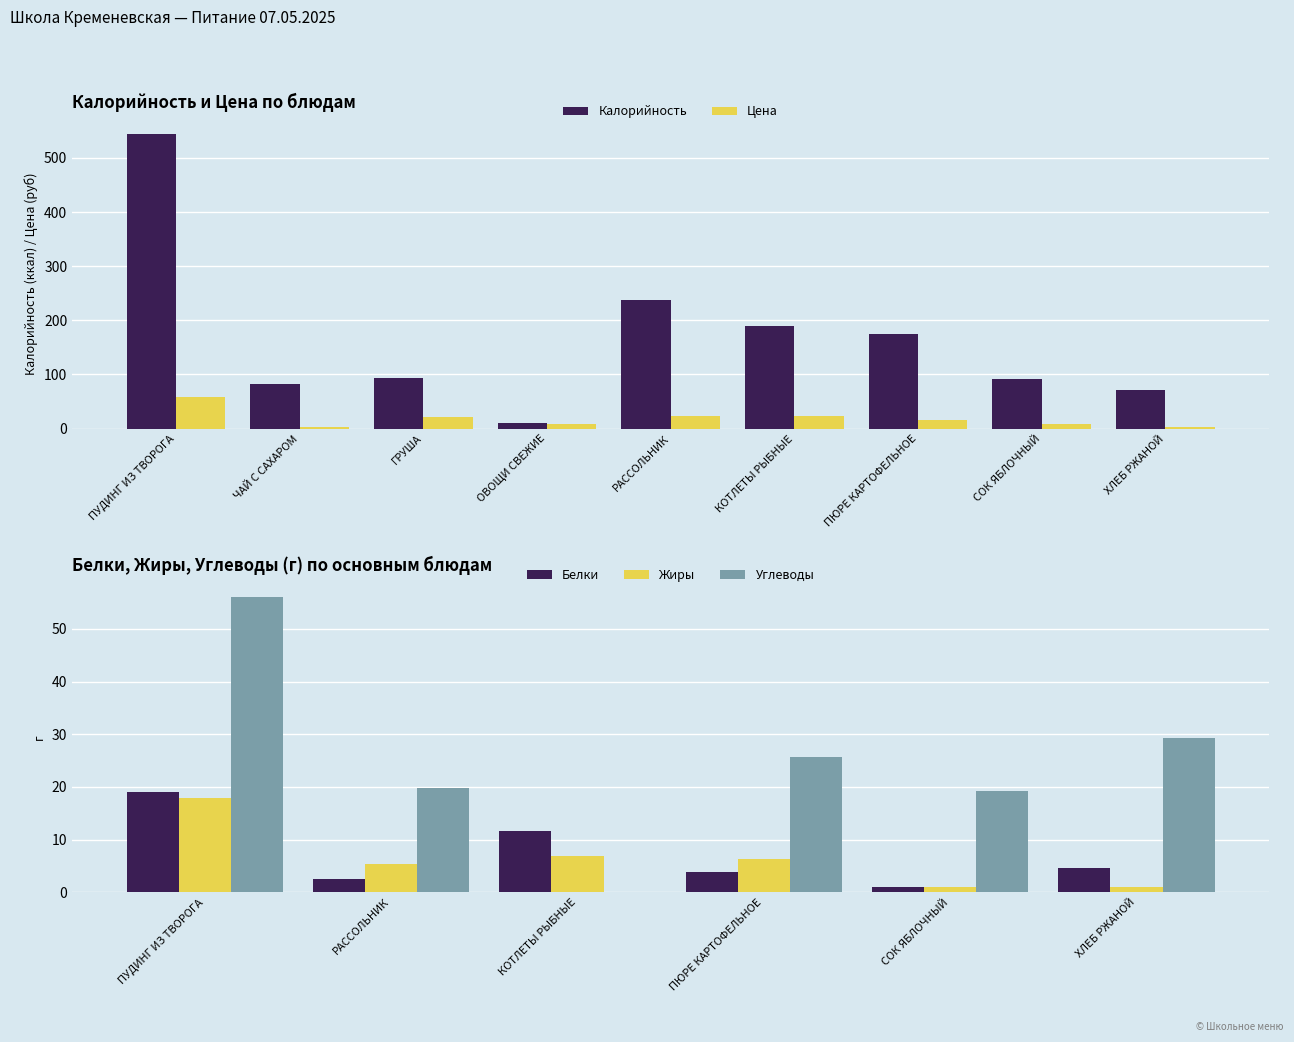

Count the number of data series in this chart.

2